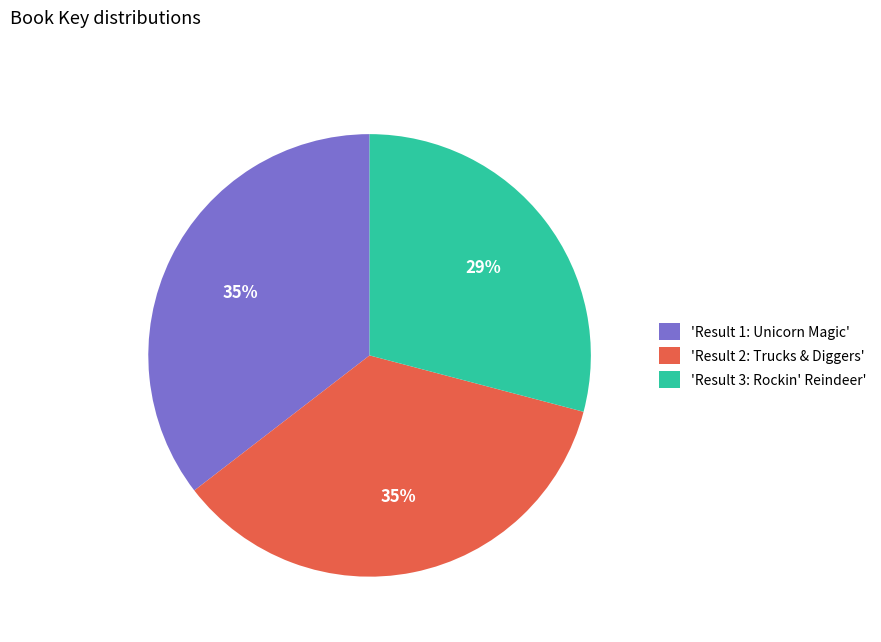

How many segments does this pie chart have?

3